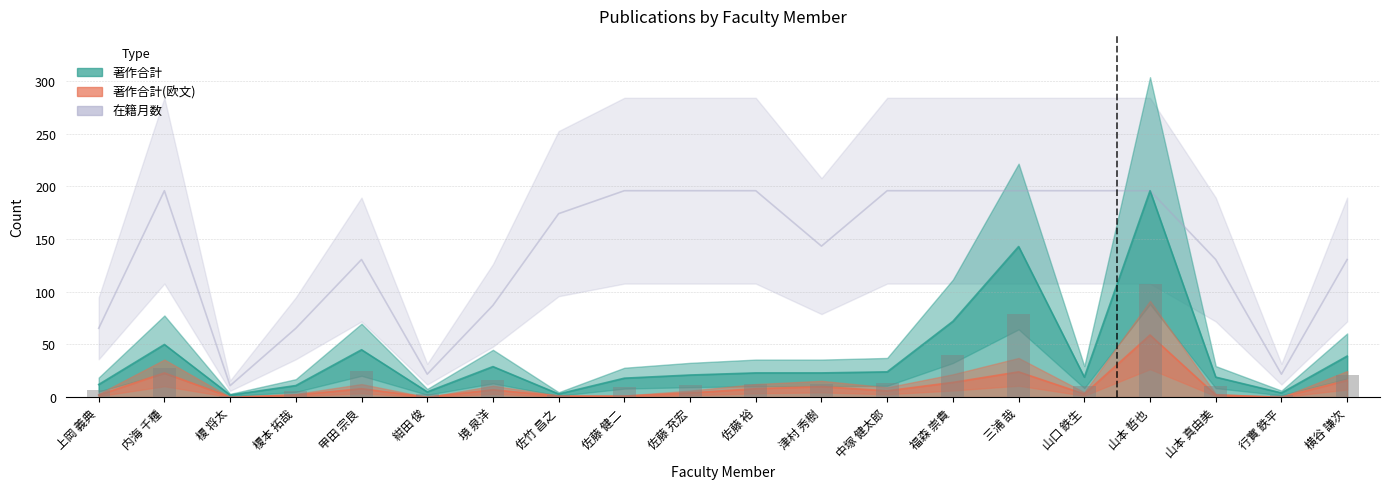

At which category is the sum across all series the highest?

山本 哲也